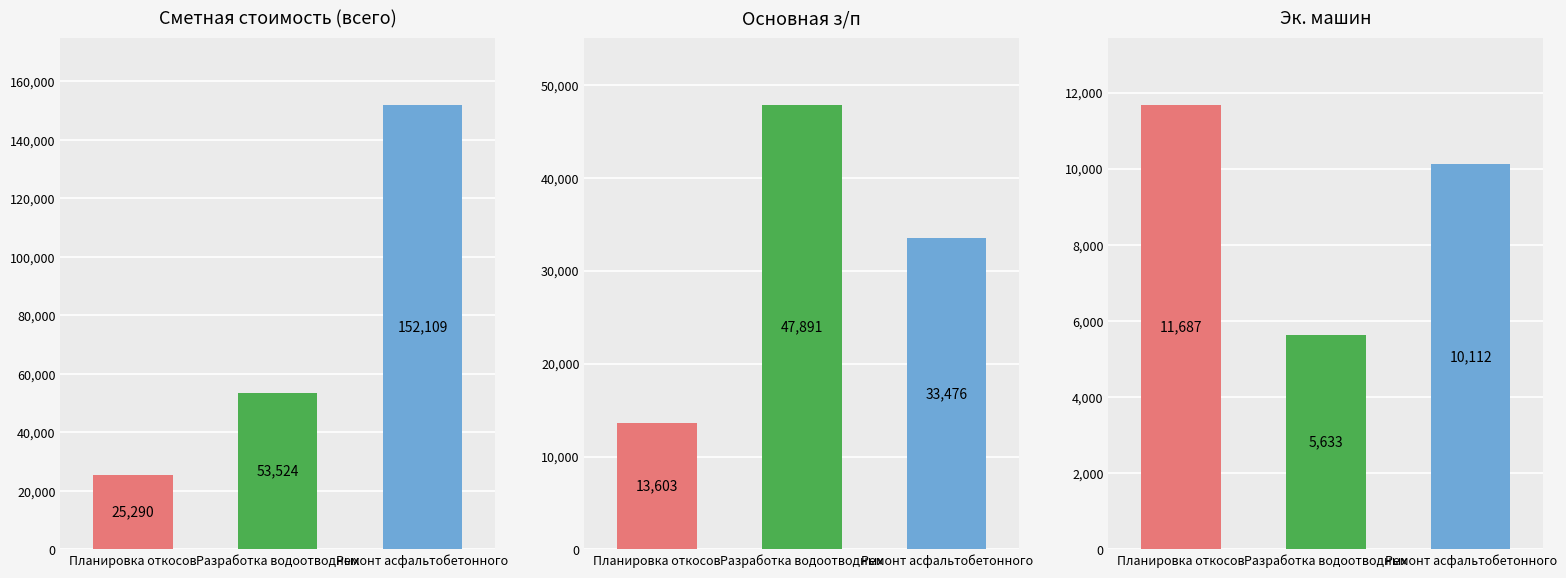

List the labels in order of Эк. машин value, smallest first.

Разработка водоотводных, Ремонт асфальтобетонного, Планировка откосов